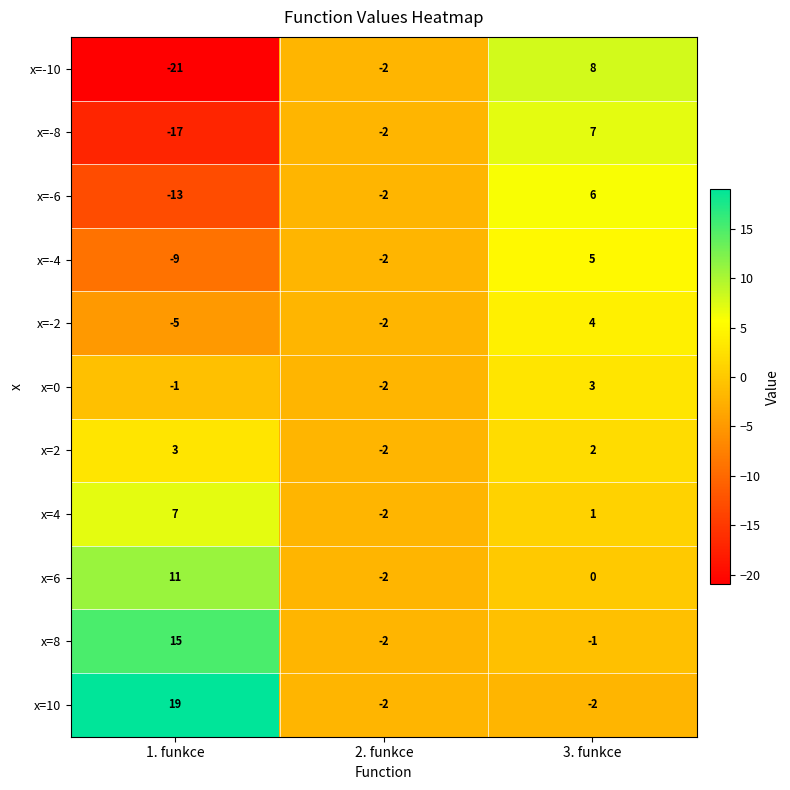

At which category is the sum across all series the highest?

3. funkce